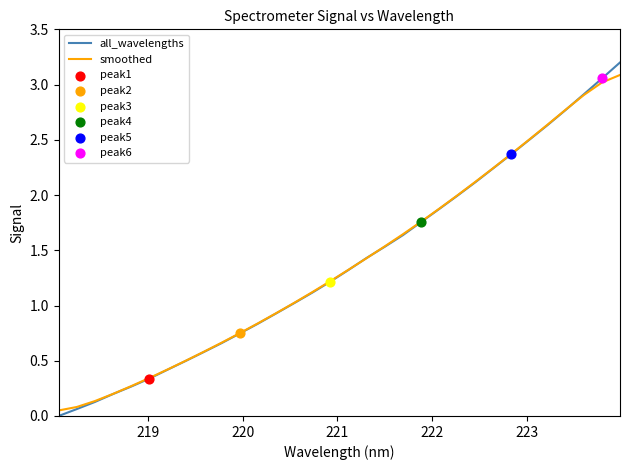

Which series has the widest spread of values?

all_wavelengths